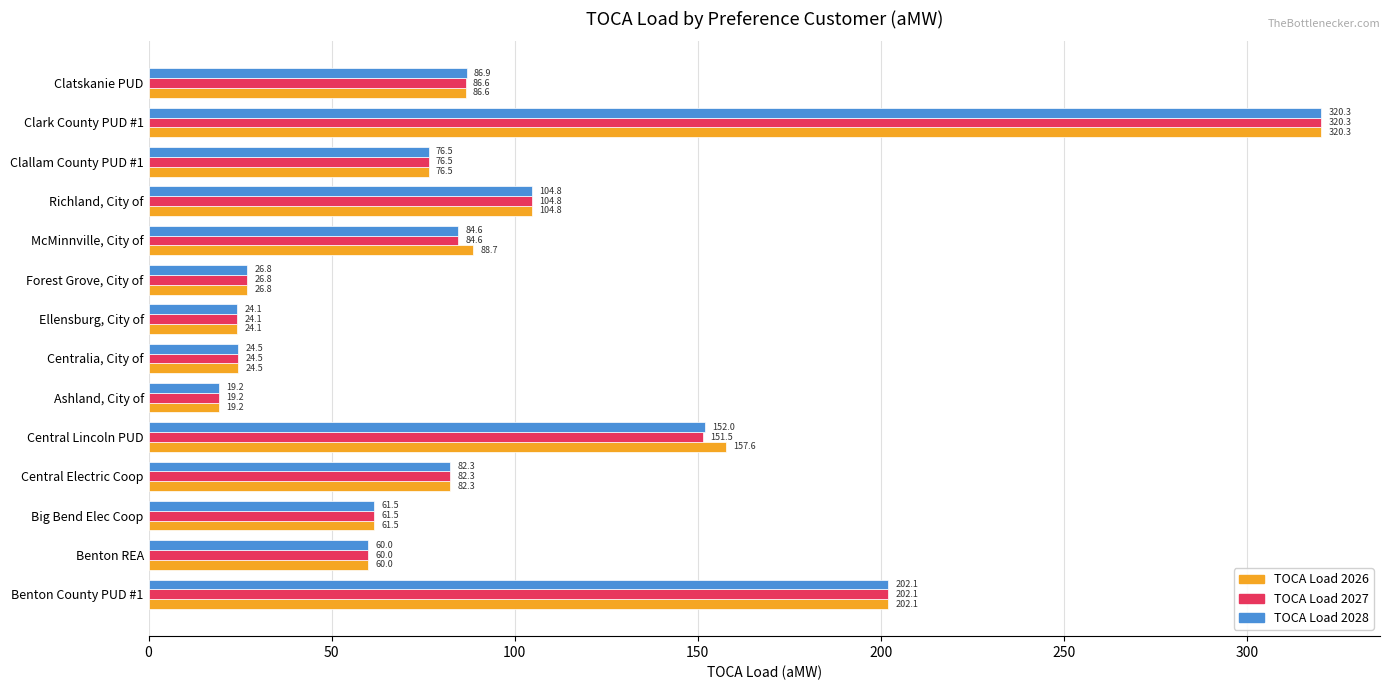

What is the sum of the TOCA Load 2028 values at Ellensburg, City of and Benton County PUD #1?

226.2